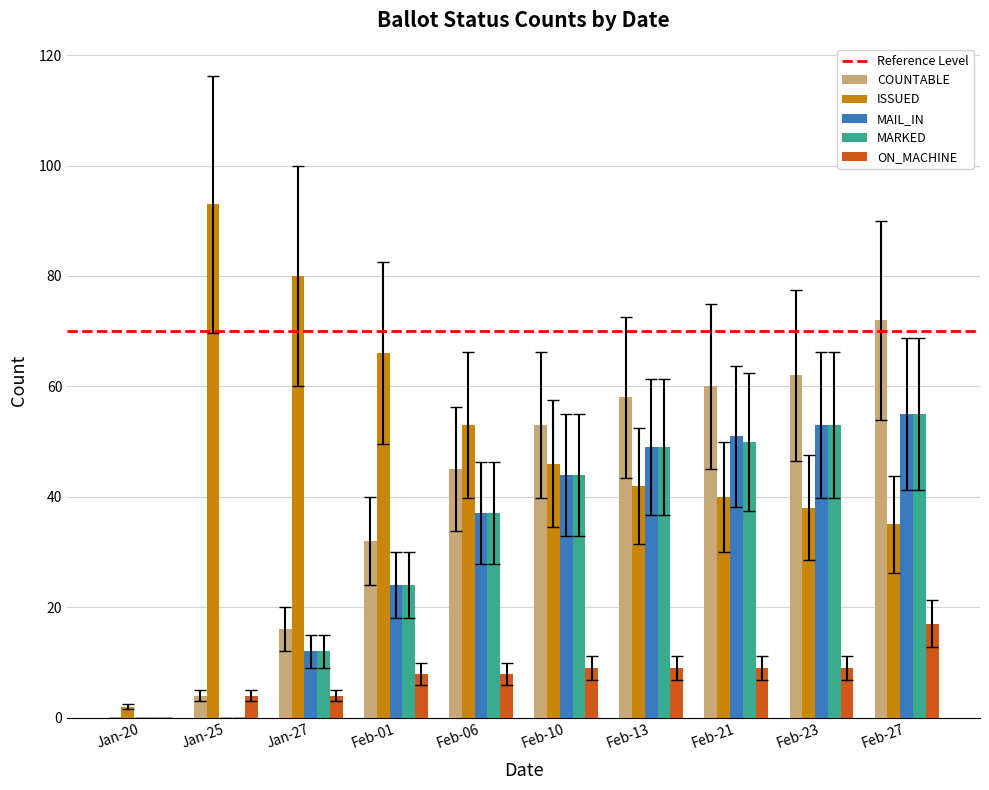

At which label is MAIL_IN closest to 27?

Feb-01